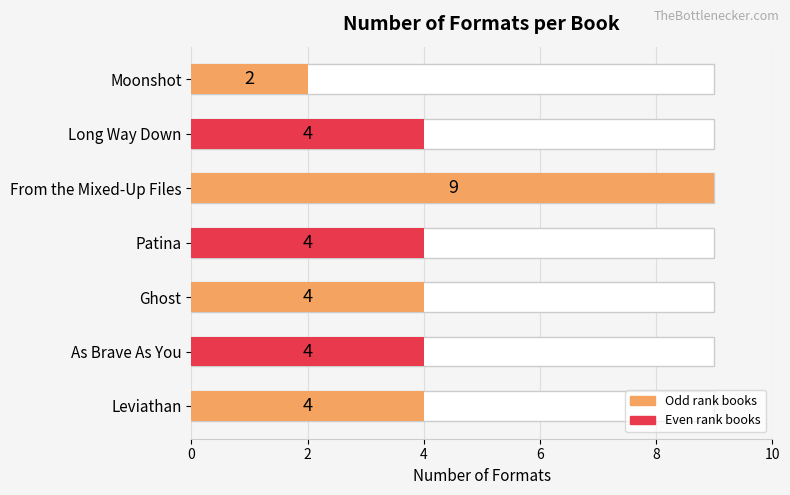

Reading left to right, transcribe all the data shown in this chart.

2	4	9	4	4	4	4